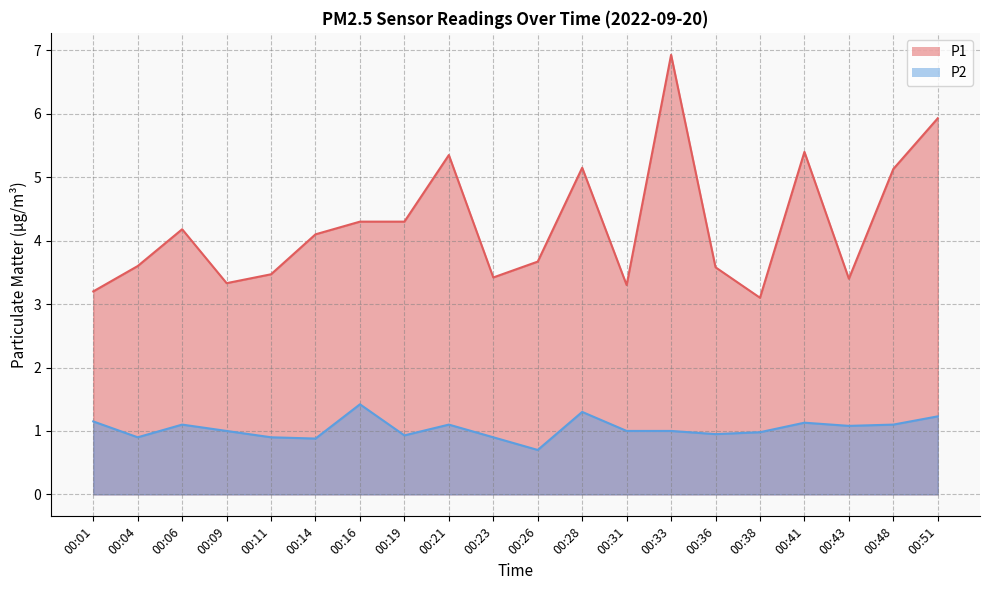

Which series has the largest range (max minus min)?

P1